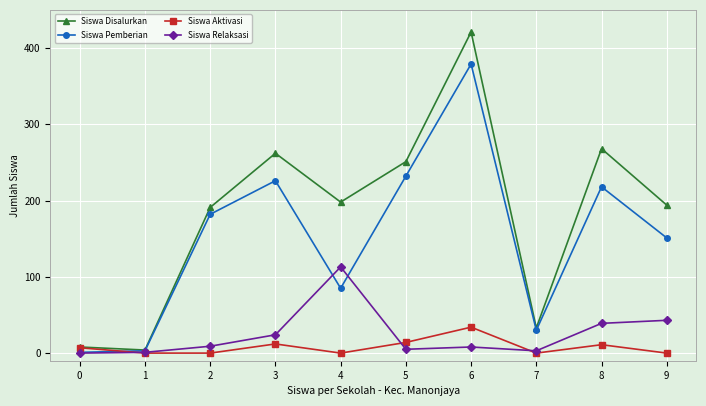

What is the difference between the Siswa Relaksasi values at 3 and 7?

21